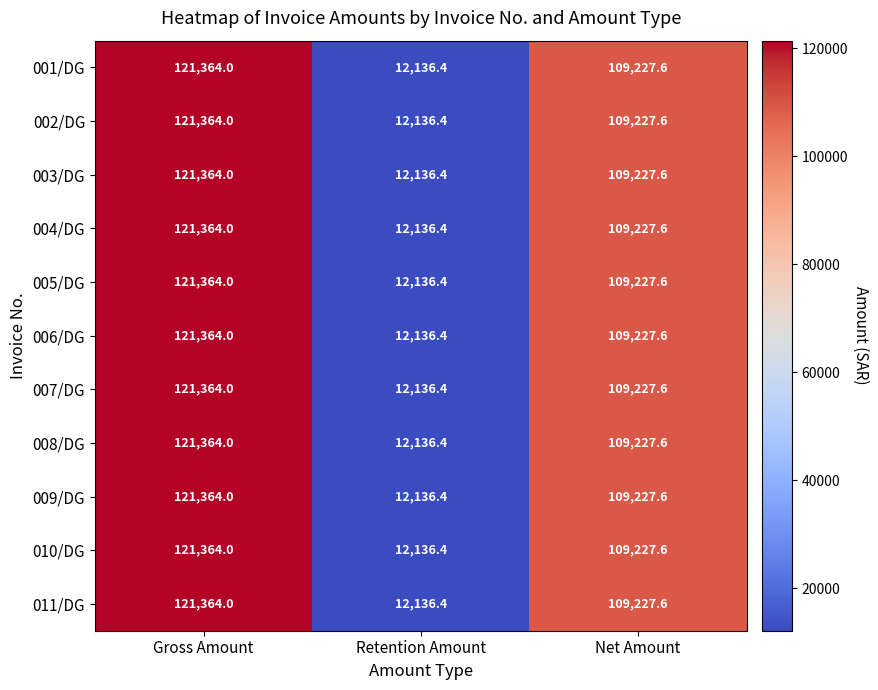

List the labels in order of 009/DG value, smallest first.

Retention Amount, Net Amount, Gross Amount